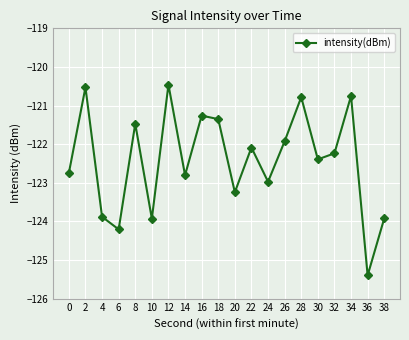

Is it true that the value at 10 is -39.0?

False